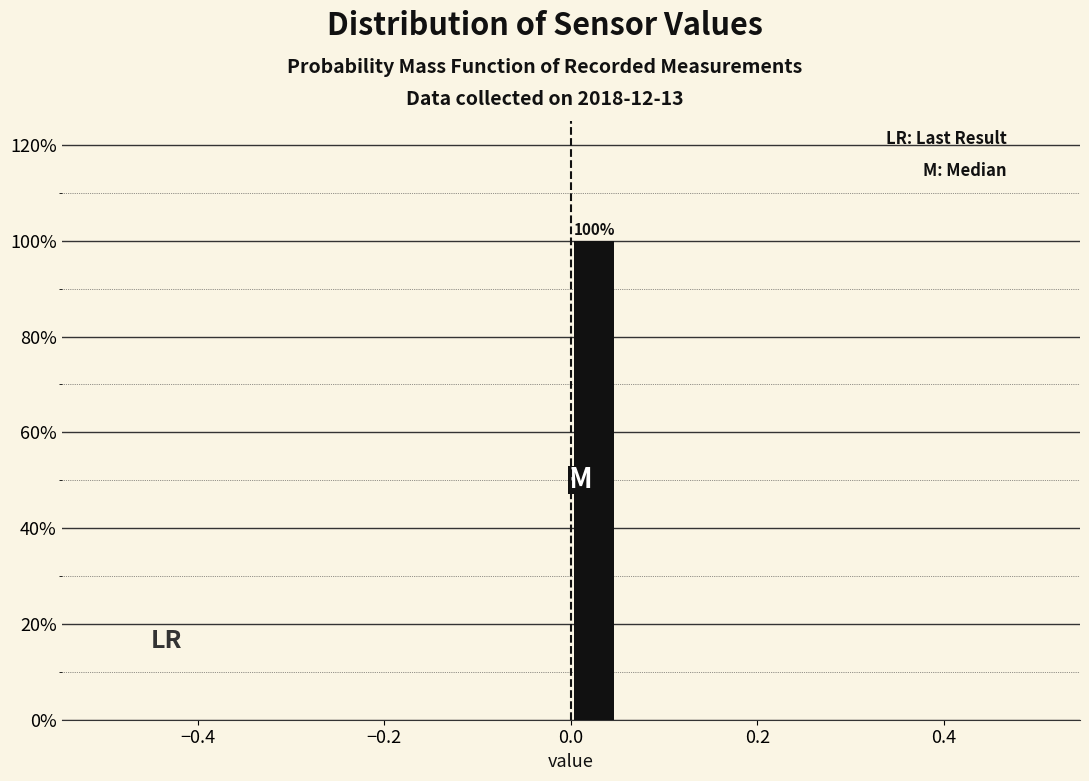

Around what value on the x-axis is the tallest bar? Give the approximate position of its centre, as read against the axis.

0.02